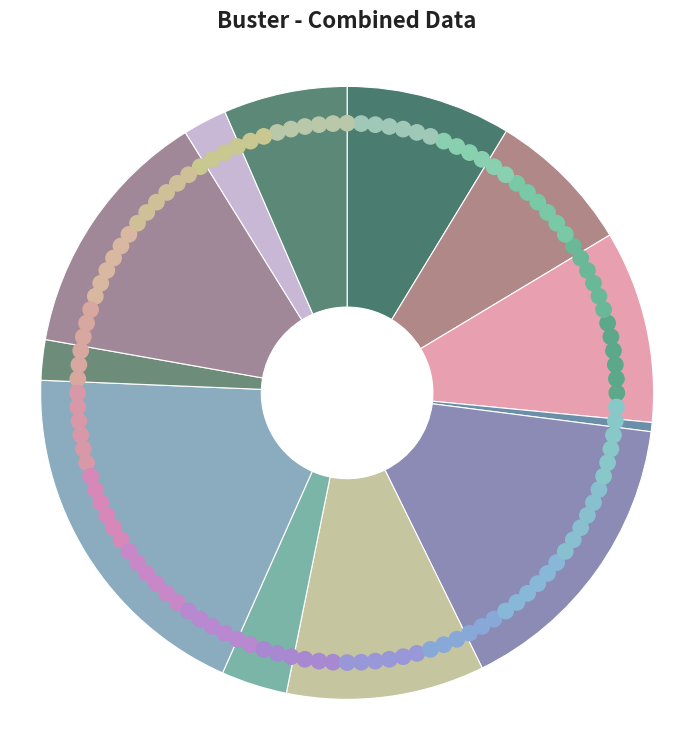

Which category has the smallest portion of the pie?

SJW/54/22-23